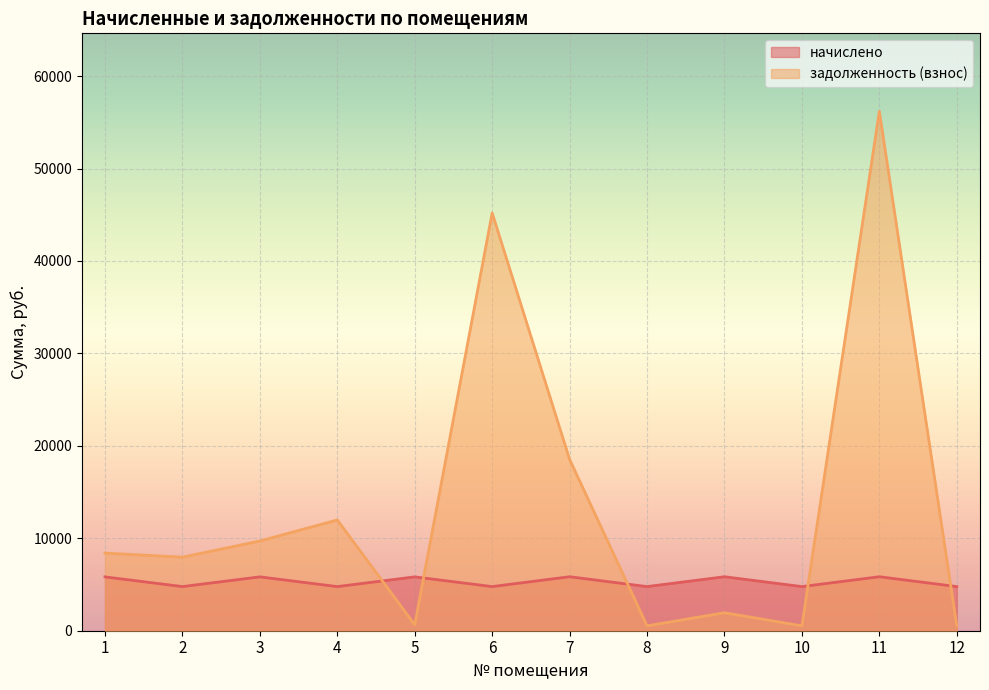

Reading right to left, what are all the values shown in this chart?

начислено: 4773.6	5839.2	4773.6	5839.2	4773.6	5839.2	4773.6	5824.8	4773.6	5824.8	4773.6	5824.8
задолженность (взнос): 530.4	56192.6	530.4	1946.4	530.2	18531.3	45192.4	647.2	11980.0	9708.0	7956.0	8396.3